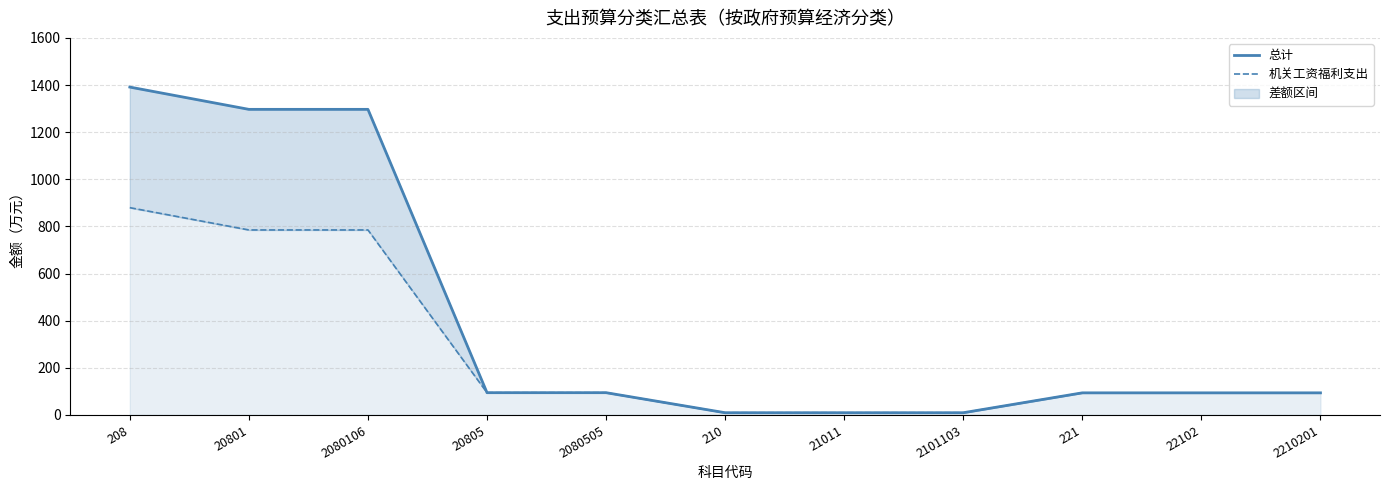

The 总计 series shows 94.6 at 2080505. True or false?

True